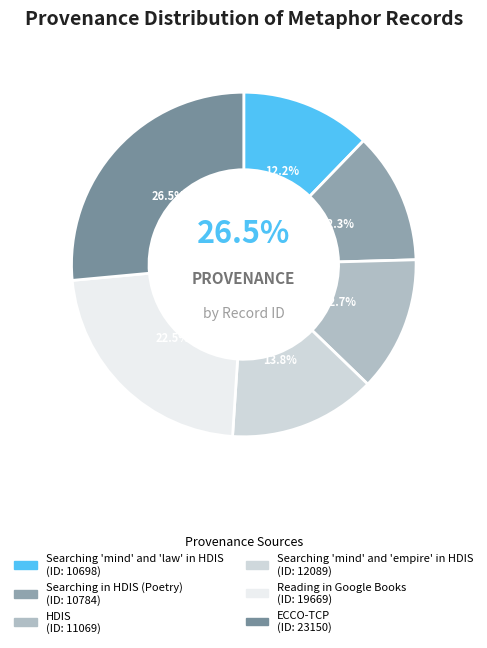

What percentage is the Searching 'mind' and 'empire' in HDIS slice, to the nearest percent?

14%